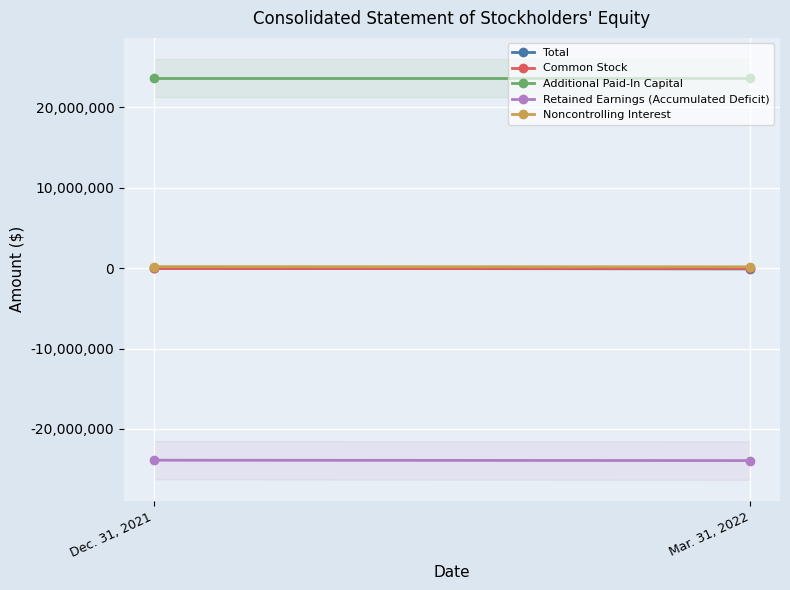

Reading left to right, extract all data points from this chart.

Total: -18490	-90501
Common Stock: 13952	13952
Additional Paid-In Capital: 23669777	23669777
Retained Earnings (Accumulated Deficit): -23895217	-23941521
Noncontrolling Interest: 192998	167291